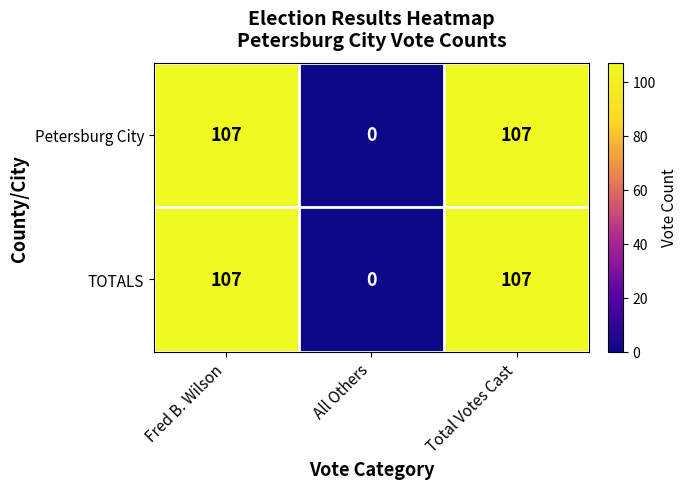

True or false: TOTALS has a value of 107 at Total Votes Cast.

True